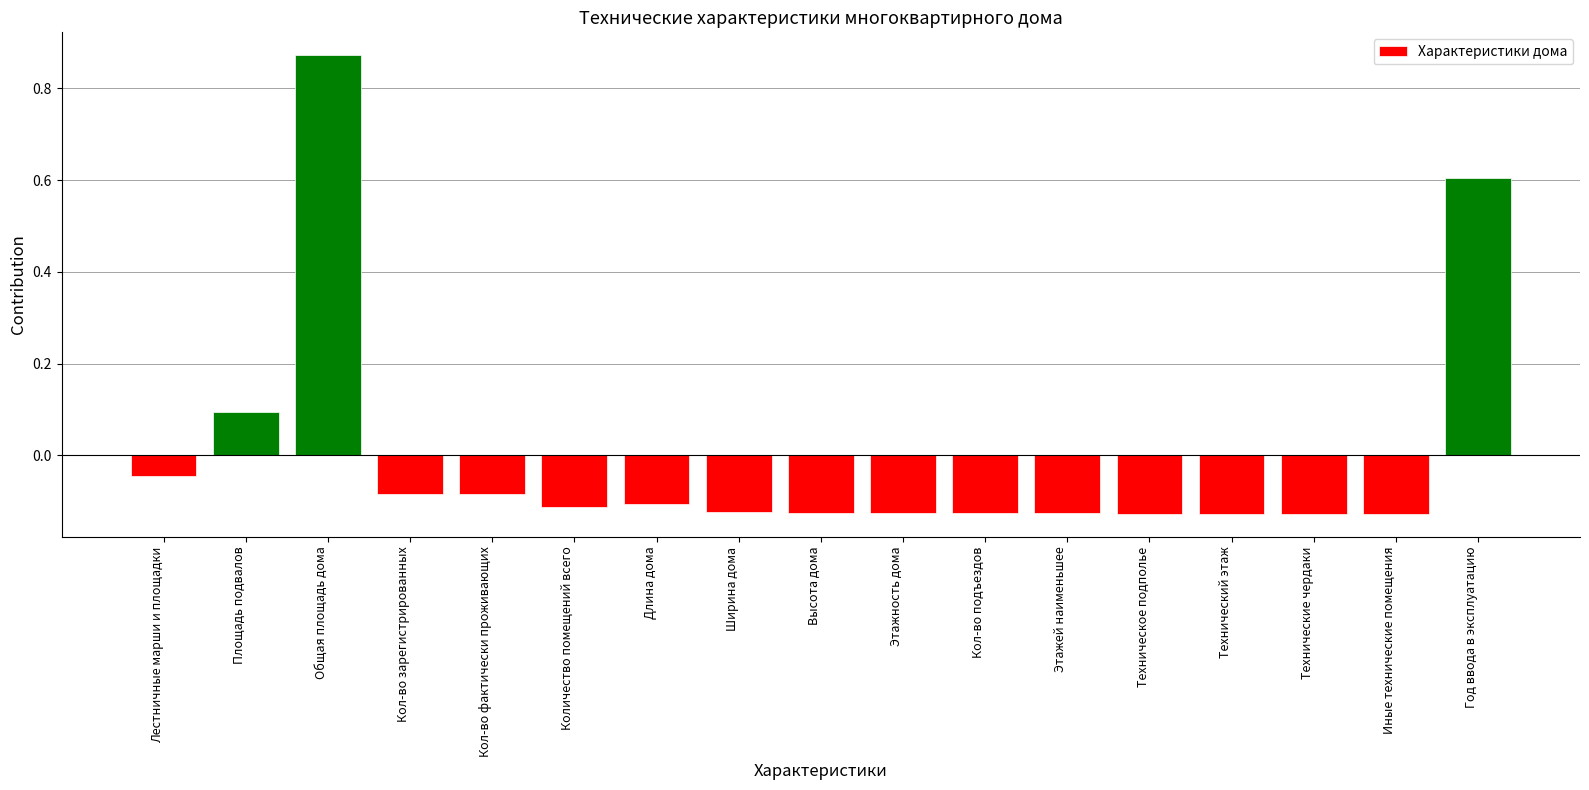

At which label does the data first exceed 0?

Площадь подвалов